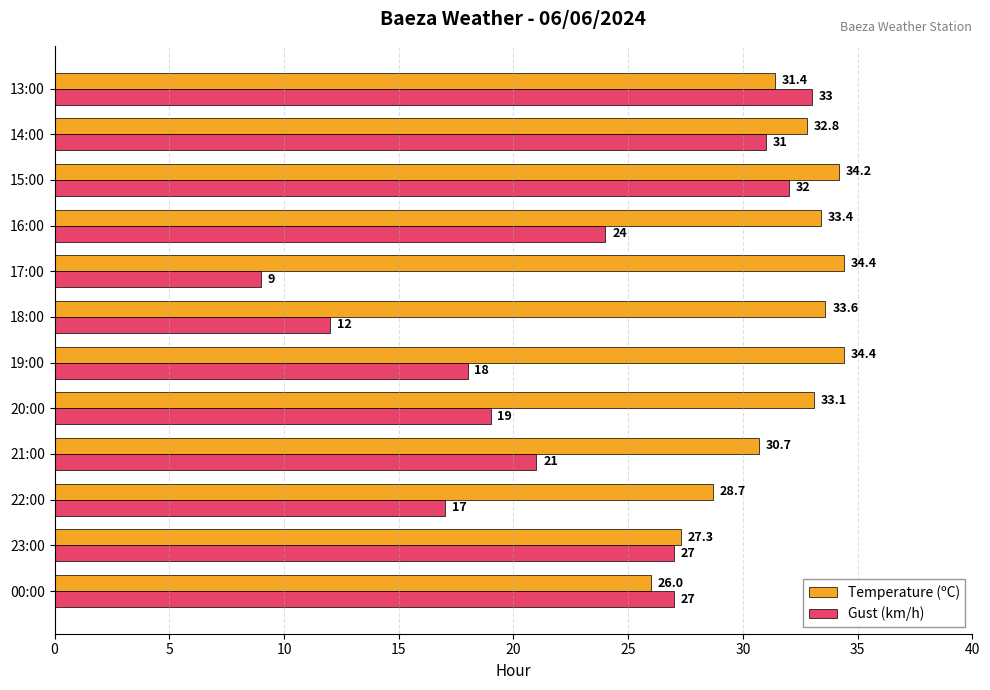

How many data points in Gust (km/h) are less than 24?

6